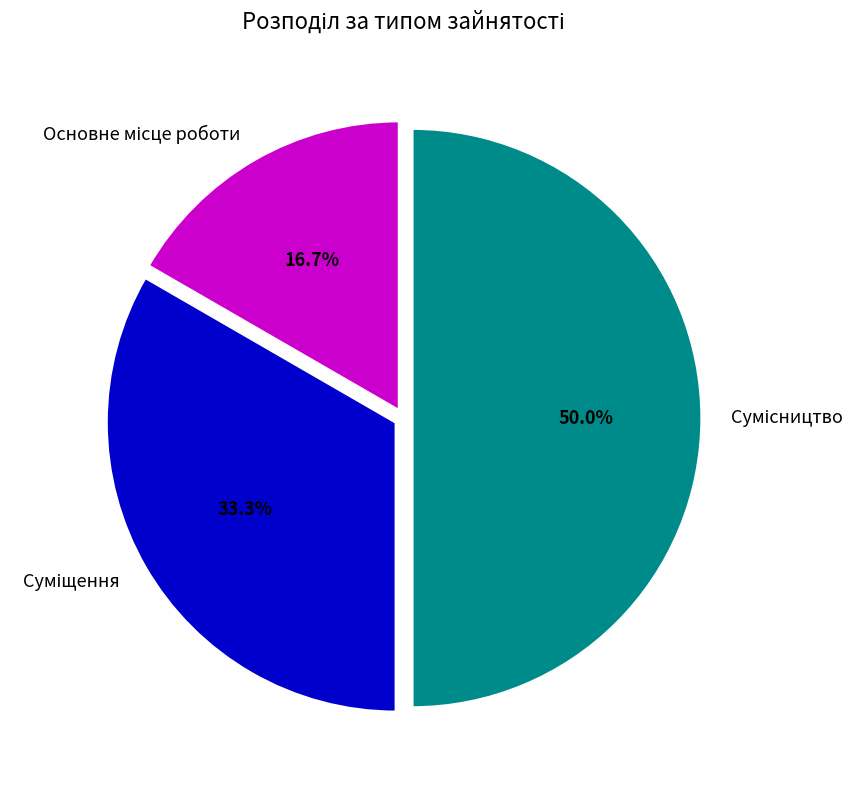

What is the smallest slice in the pie chart?

Основне місце роботи